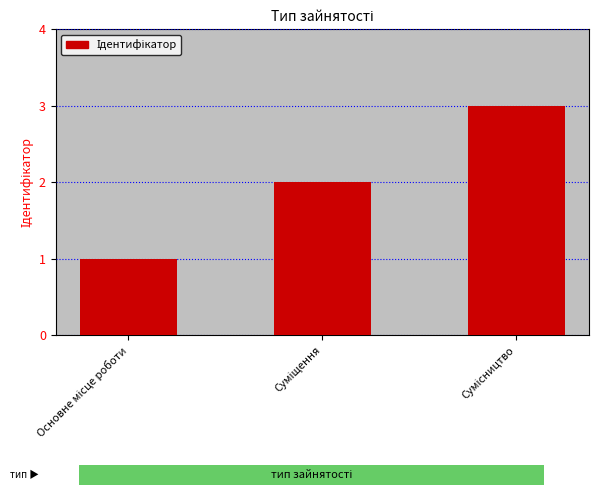

How many values are between 1 and 3?

3